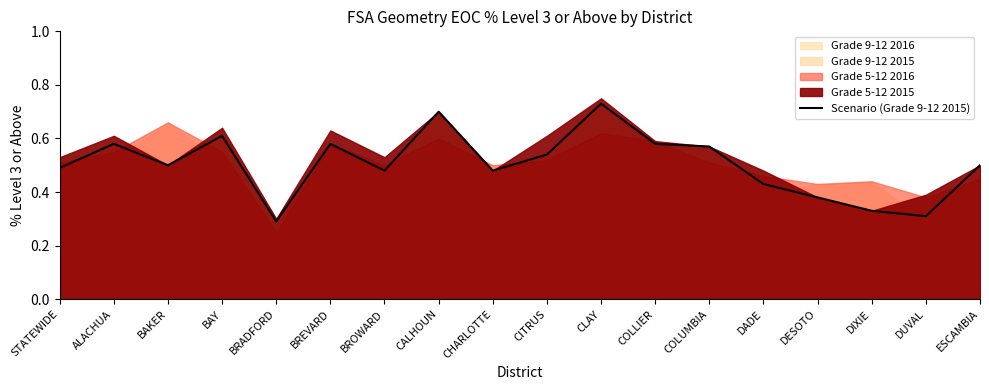

List the labels in order of value, largest first.

CLAY, CALHOUN, BAY, ALACHUA, BREVARD, COLLIER, COLUMBIA, CITRUS, BAKER, ESCAMBIA, STATEWIDE, BROWARD, CHARLOTTE, DADE, DESOTO, DIXIE, DUVAL, BRADFORD